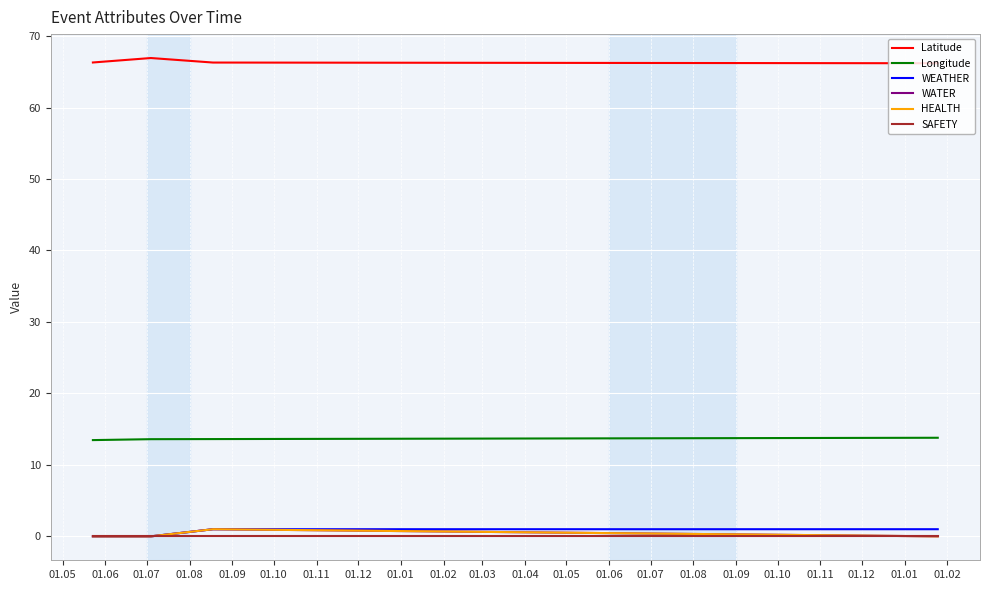

Is this an area chart (filled region under the line)?

No